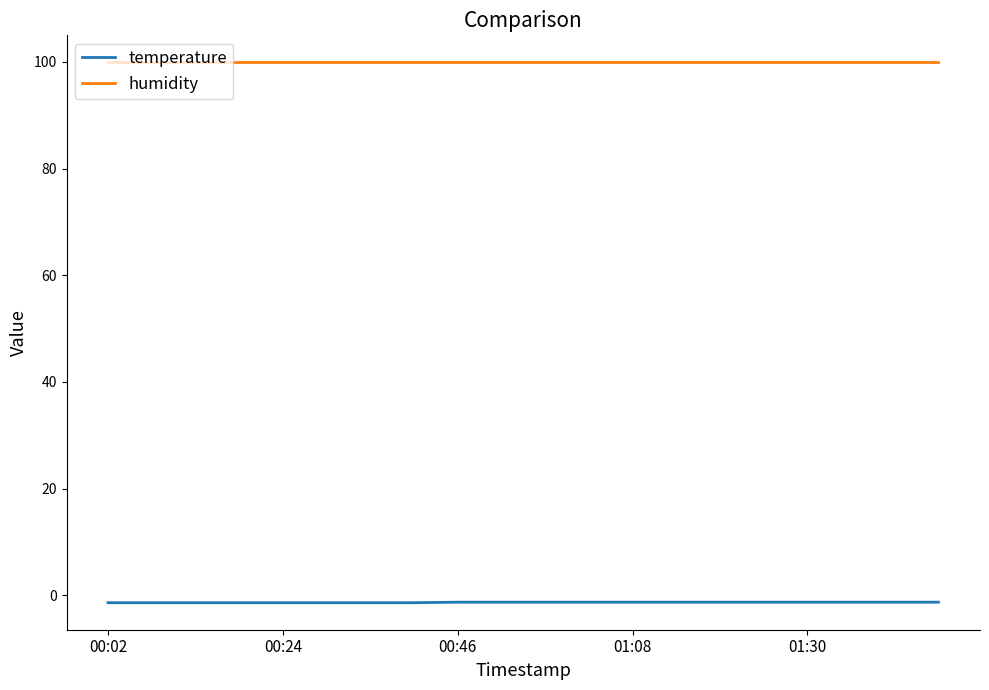

Rank the series by their maximum value, from highest to lowest.

humidity, temperature